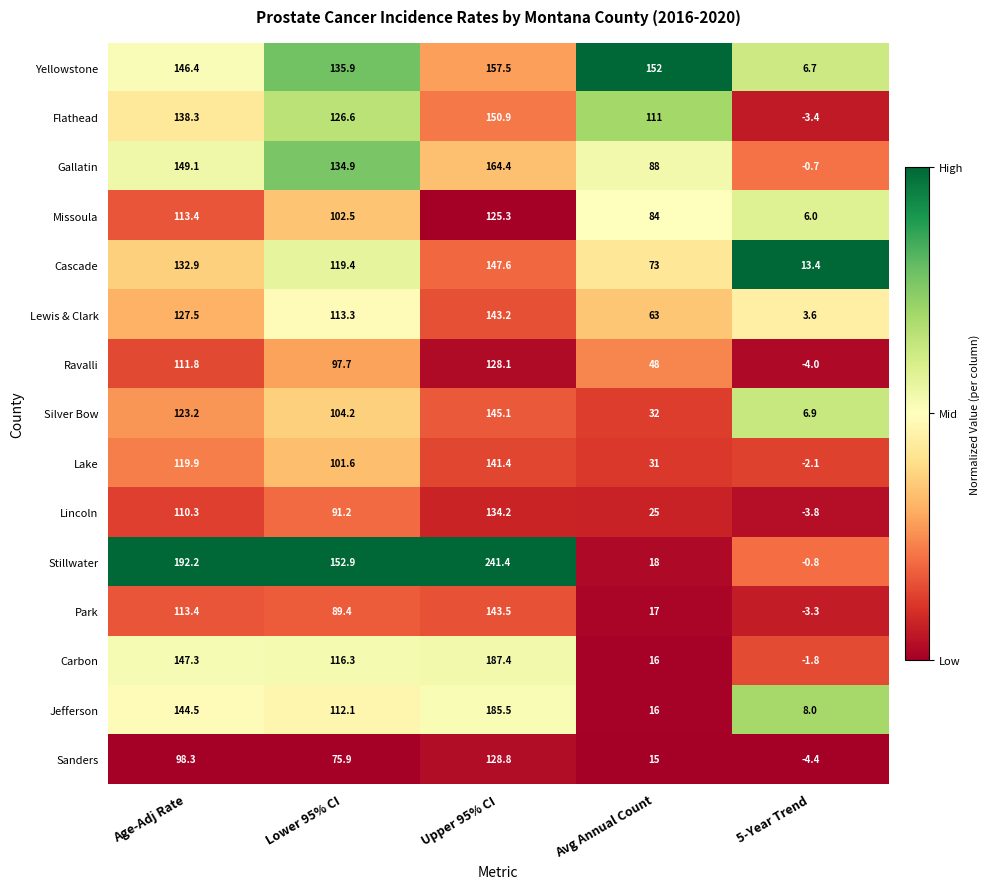

What is the spread (max minus min) of values at Avg Annual Count?

137.0